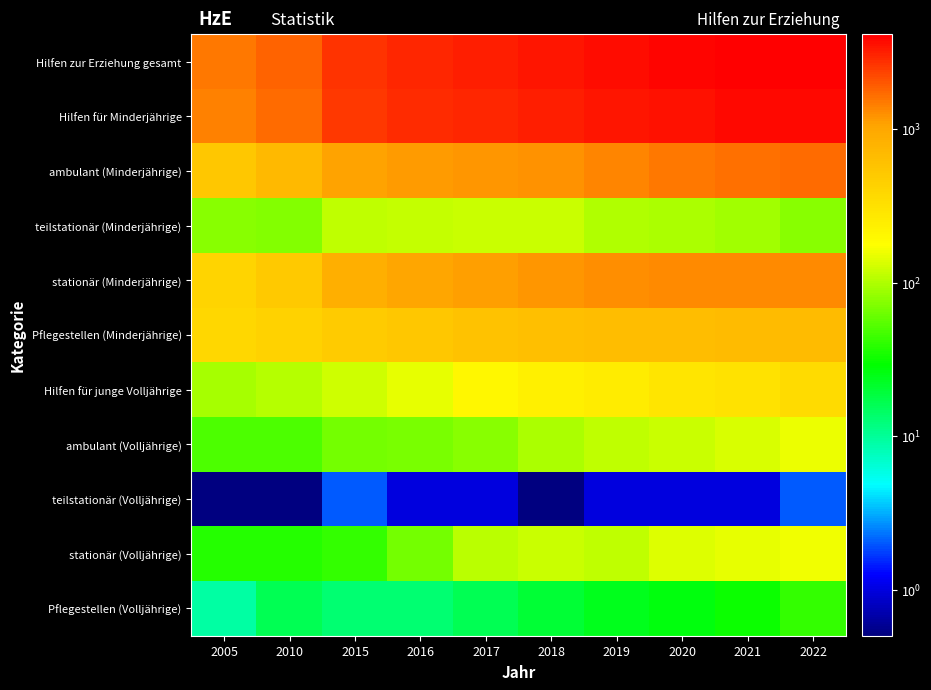

What is the total value across all series at 2018?

10236.1